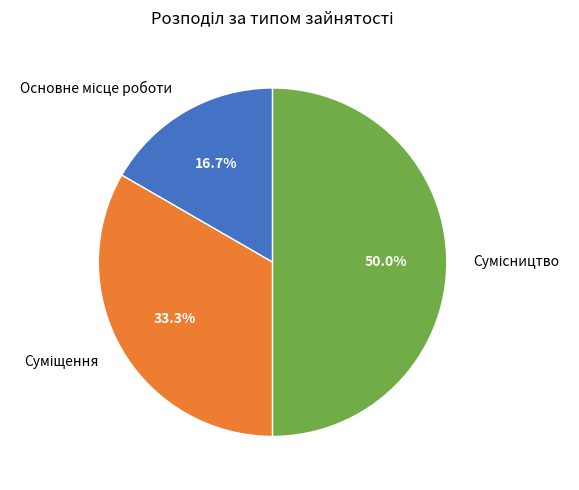

What is the change in value from Суміщення to Сумісництво?

+1